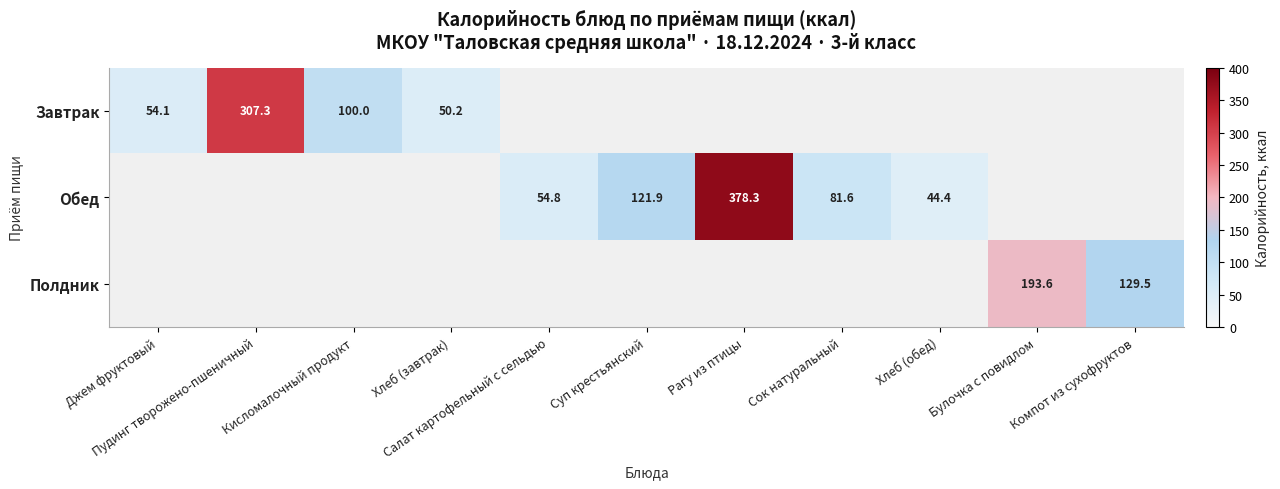

List the series in order of their overall mean, lowest first.

Завтрак, Обед, Полдник